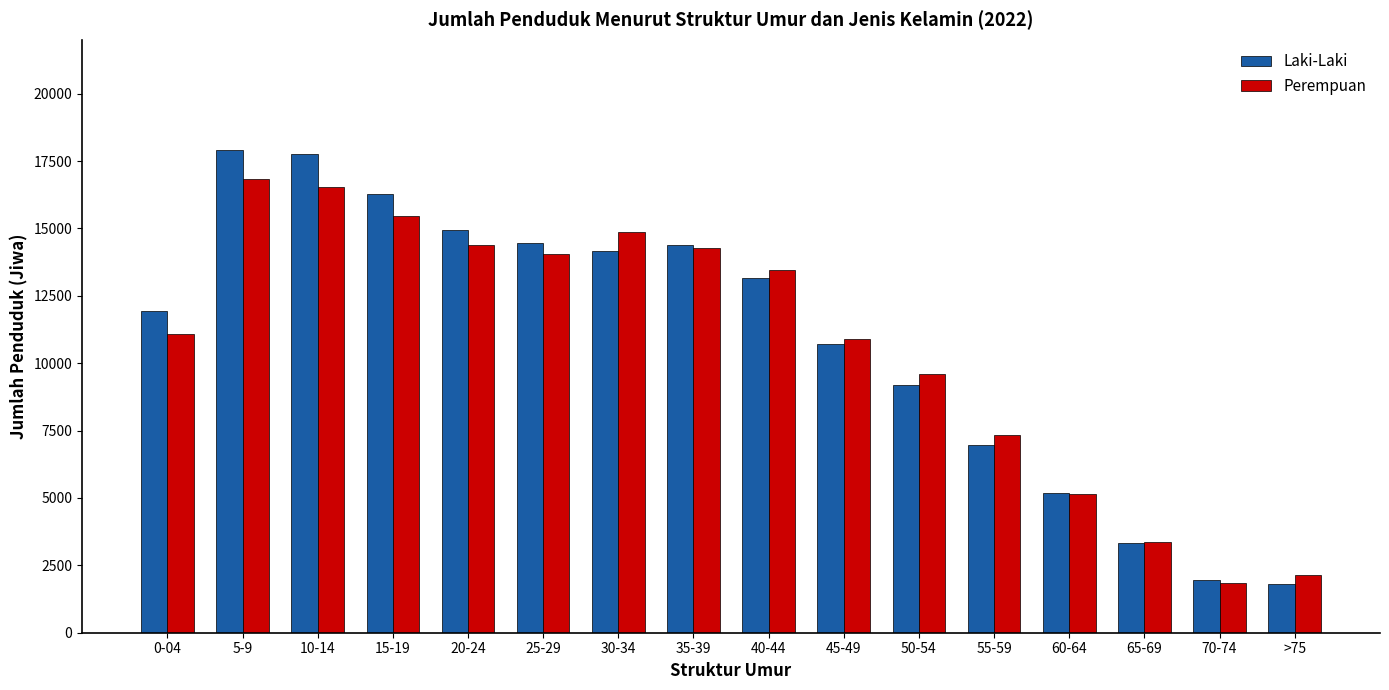

The value of Laki-Laki at 10-14 is 30758. True or false?

False